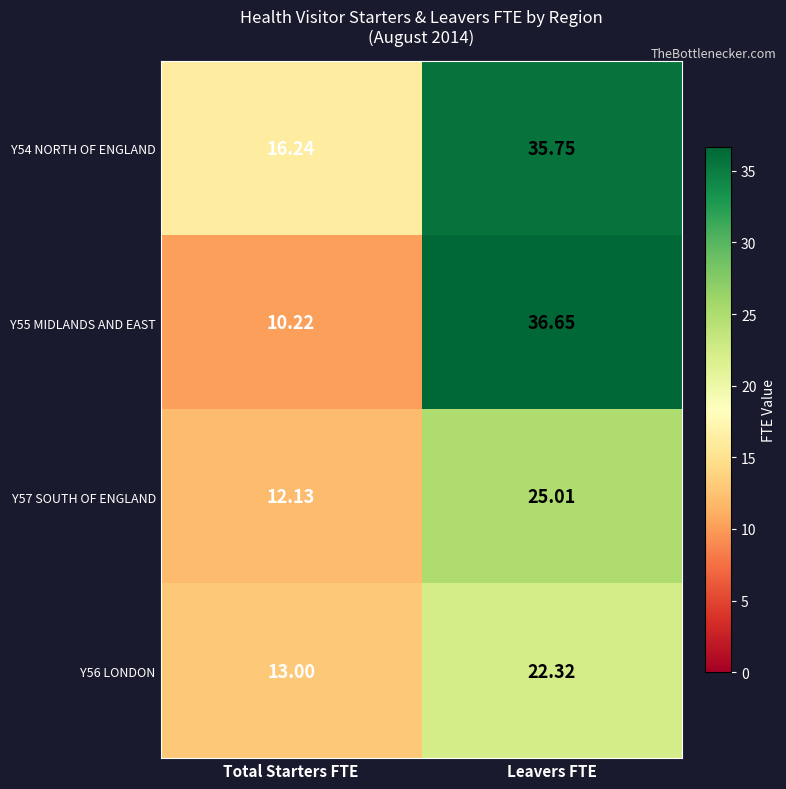

At how many categories does at least one series exceed 10?

2